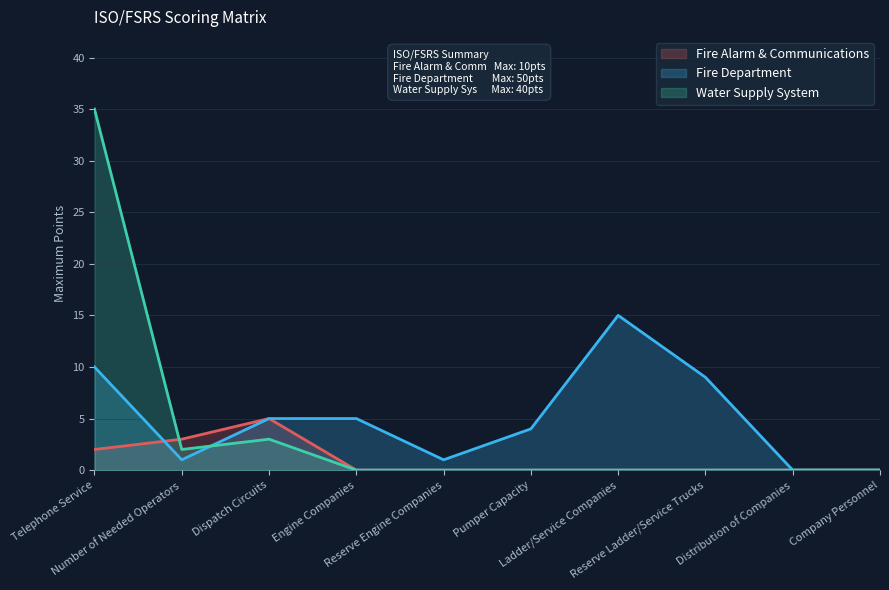

Which series changed the most between Dispatch Circuits and Distribution of Companies?

Fire Alarm & Communications